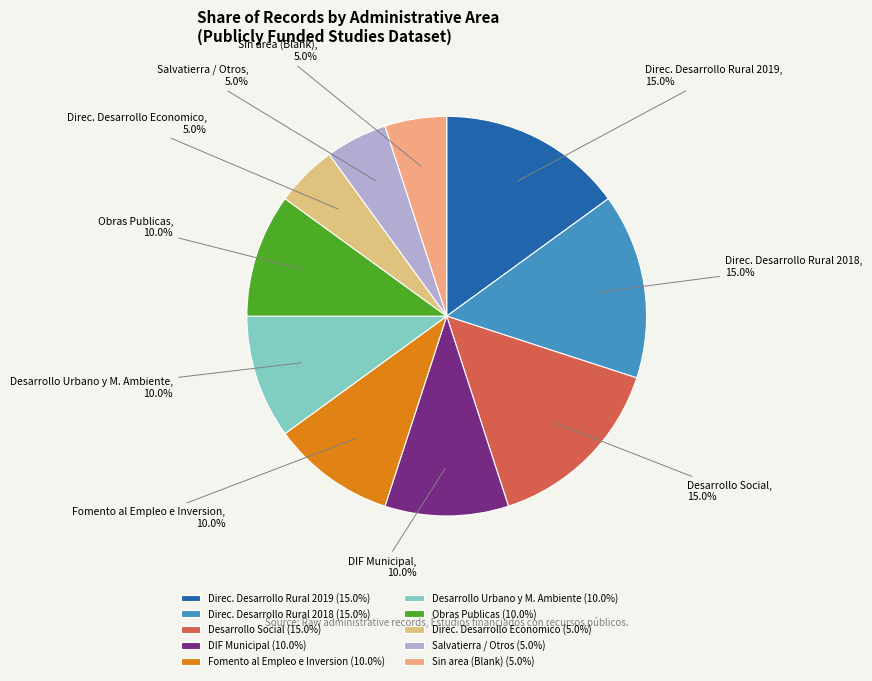

Count the number of slices in the pie.

10